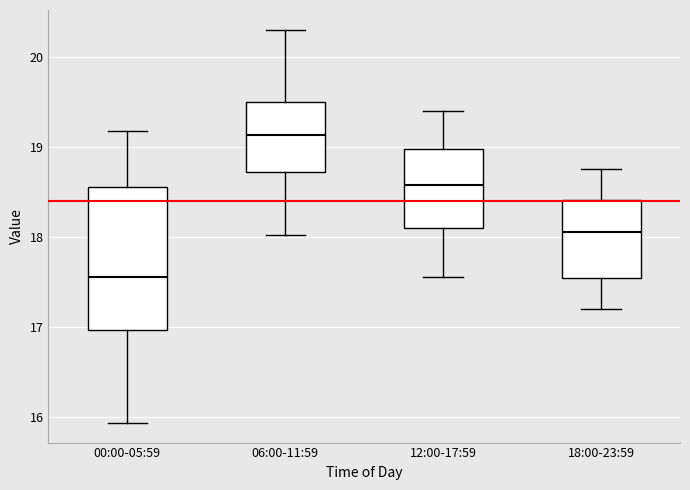

Reading left to right, transcribe this box plot: for each box, give where its median line is, the range the box spans, and where its two whiskers end, as read against the y-axis. The values are not printed on the chart, so give them approximately, as read against the axis.

00:00-05:59: median 17.6, box 17.0 to 18.6, whiskers 15.9 to 19.2
06:00-11:59: median 19.1, box 18.7 to 19.5, whiskers 18.0 to 20.3
12:00-17:59: median 18.6, box 18.1 to 19.0, whiskers 17.6 to 19.4
18:00-23:59: median 18.1, box 17.5 to 18.4, whiskers 17.2 to 18.8